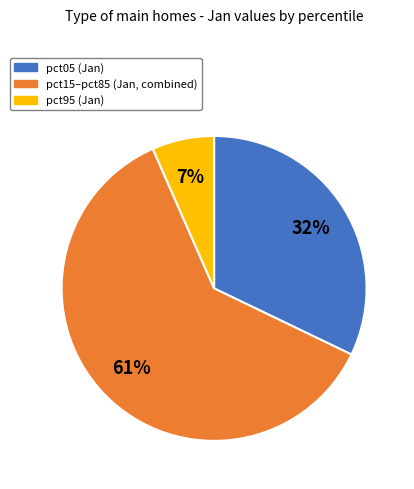

To the nearest percent, what portion does pct95 (Jan) represent?

7%